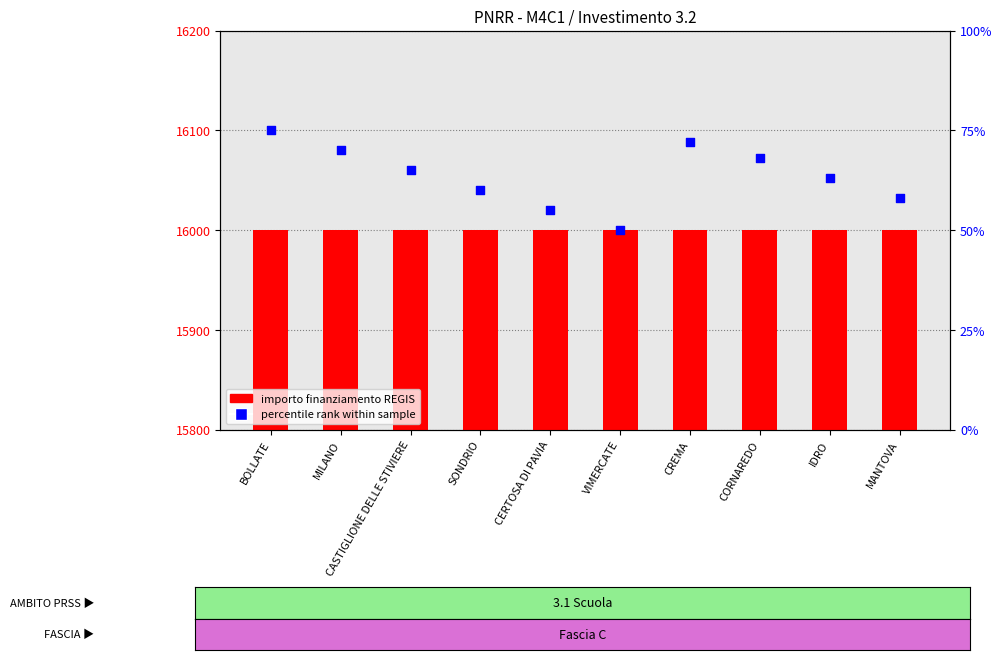

At how many categories does at least one series exceed 2840?

10